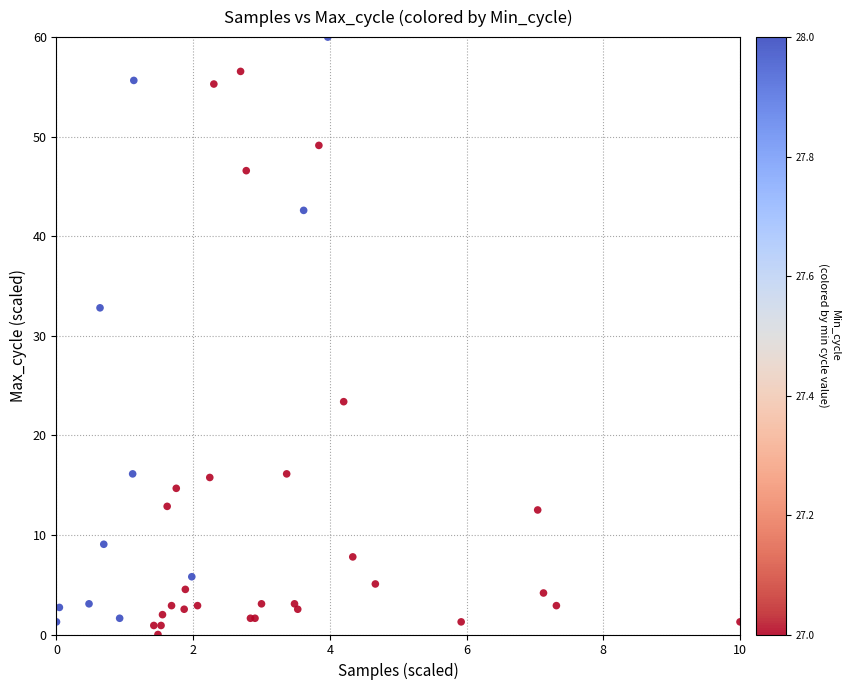

What Y value in the scatter plot is closest to 30?

32.8